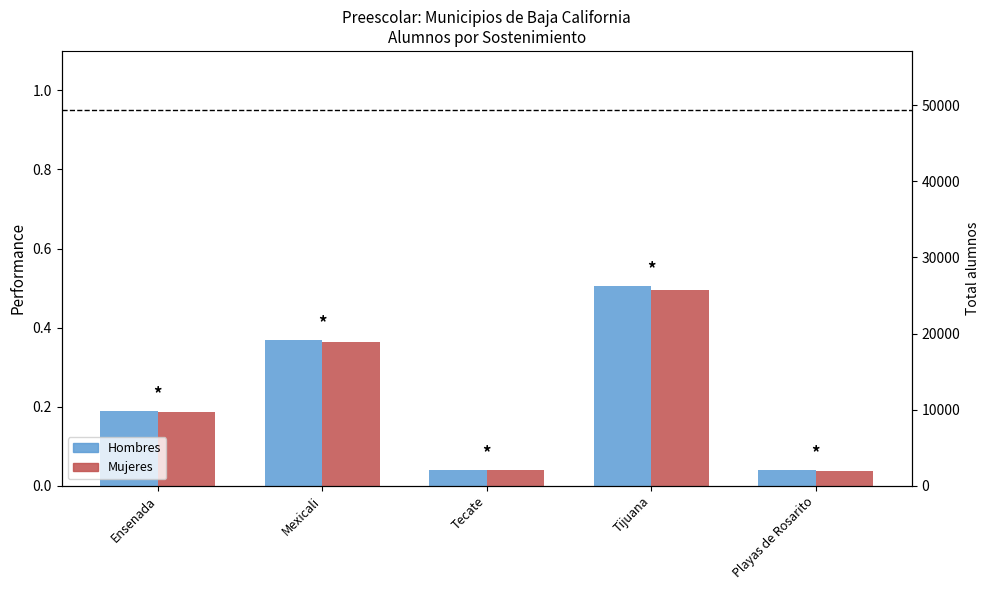

Reading right to left, what are all the values shown in this chart?

Hombres: Playas de Rosarito=0.0	Tijuana=0.5	Tecate=0.0	Mexicali=0.4	Ensenada=0.2
Mujeres: Playas de Rosarito=0.0	Tijuana=0.5	Tecate=0.0	Mexicali=0.4	Ensenada=0.2